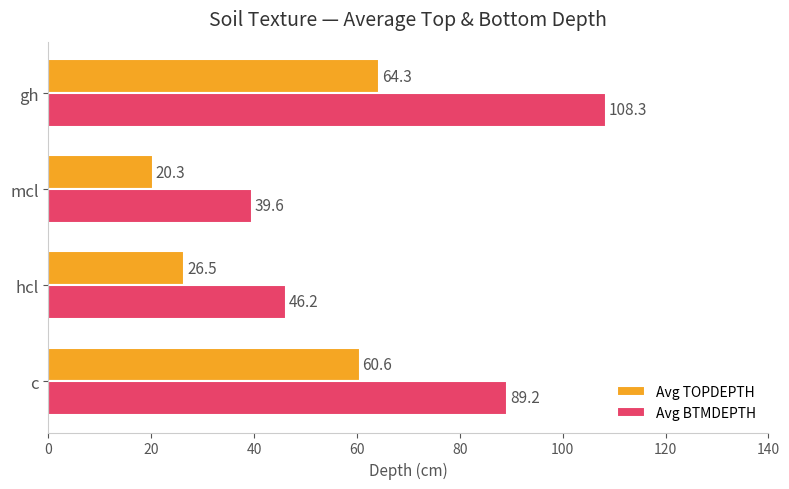

Between c and hcl, which series saw the biggest shift?

Avg BTMDEPTH